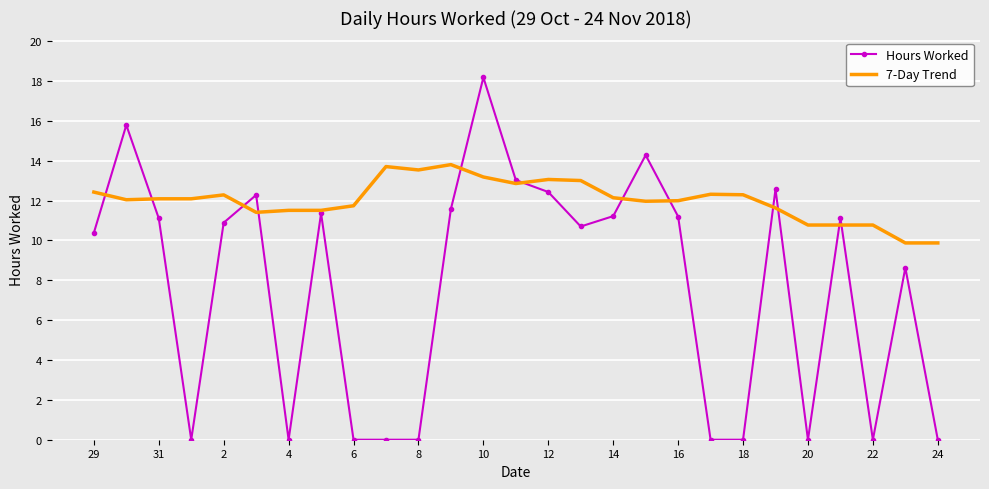

In Hours Worked, how many points are higher than both neighbors (excluding endpoints)?

8